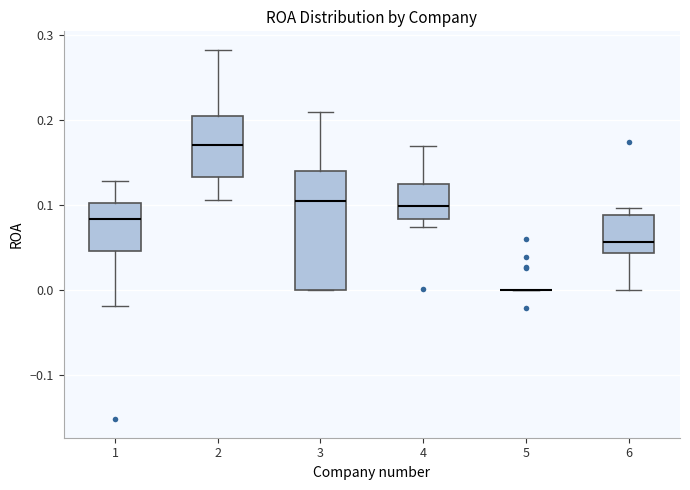

Reading left to right, read every box against the y-axis: the position of its median line, the range the box covers, and the ends of its whiskers. The values are not printed on the chart, so give them approximately, as read against the axis.

1: median 0.08, box 0.05 to 0.10, whiskers -0.02 to 0.13
2: median 0.17, box 0.13 to 0.20, whiskers 0.11 to 0.28
3: median 0.10, box 0.00 to 0.14, whiskers 0.00 to 0.21
4: median 0.10, box 0.08 to 0.12, whiskers 0.07 to 0.17
5: box collapsed to a line at 0.00, whiskers 0.00 to 0.00
6: median 0.06, box 0.04 to 0.09, whiskers 0.00 to 0.10